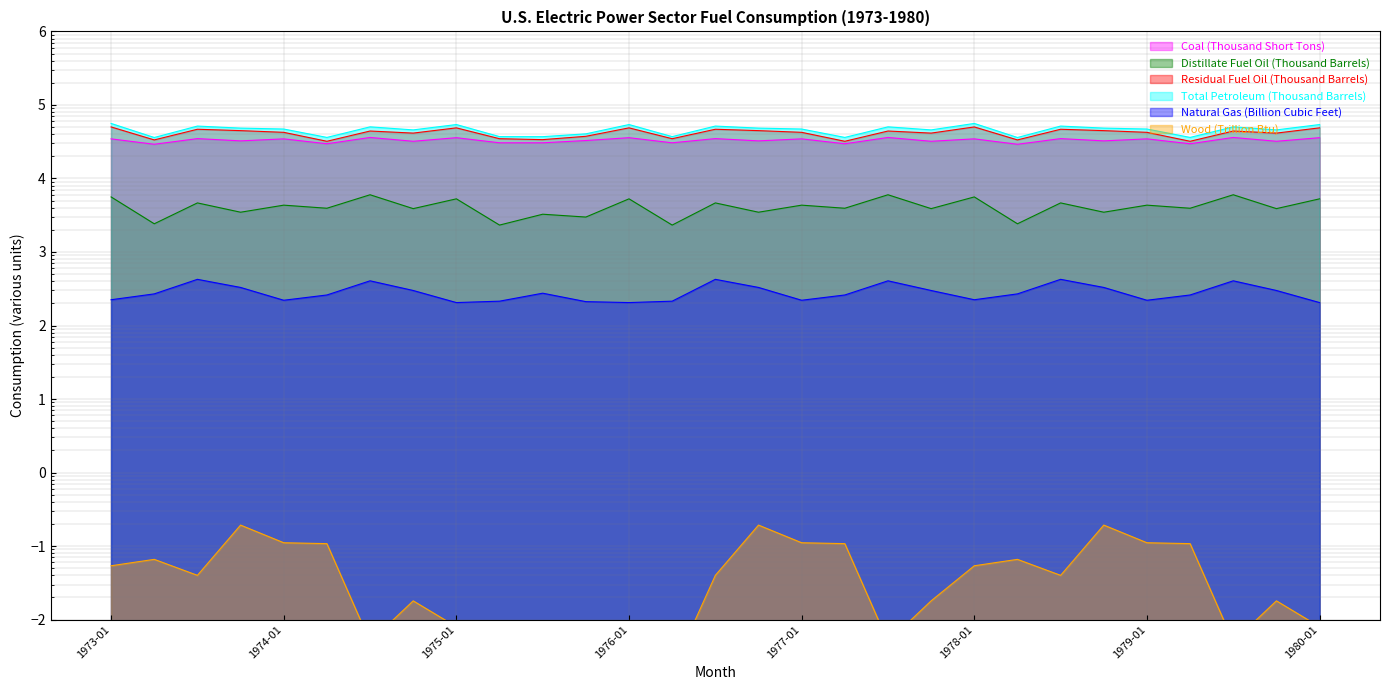

True or false: Wood (Trillion Btu) and Total Petroleum (Thousand Barrels) intersect in this chart.

False